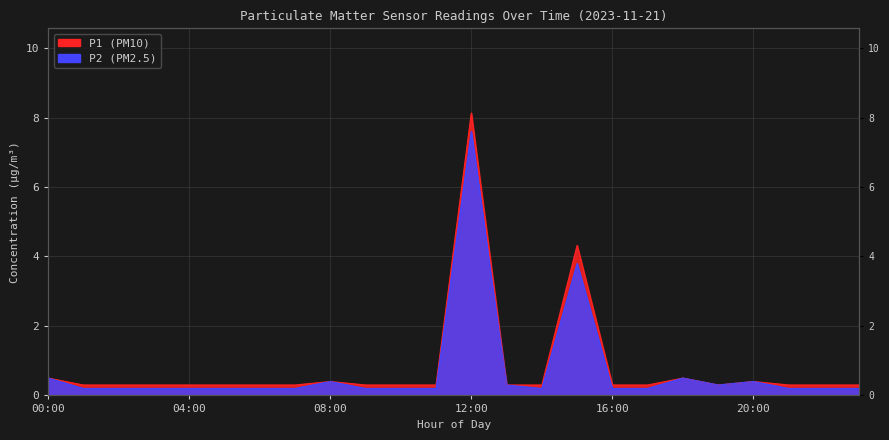

What is the value of the P1 point at the 13th from the left?

8.1